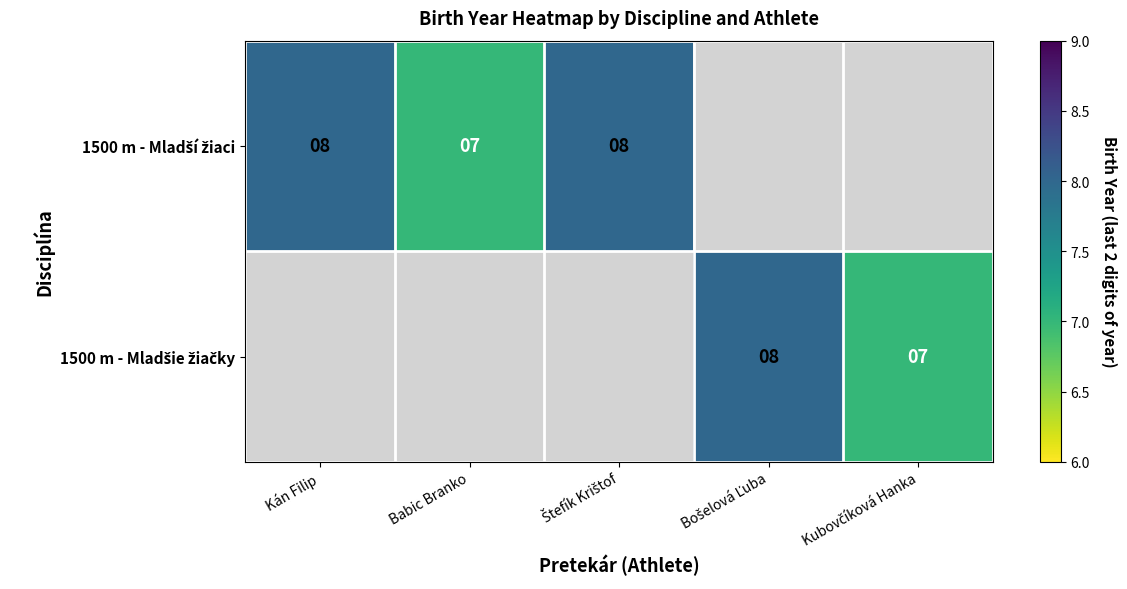

True or false: 1500 m - Mladšie žiačky has a value of -5 at Štefík Krištof.

False